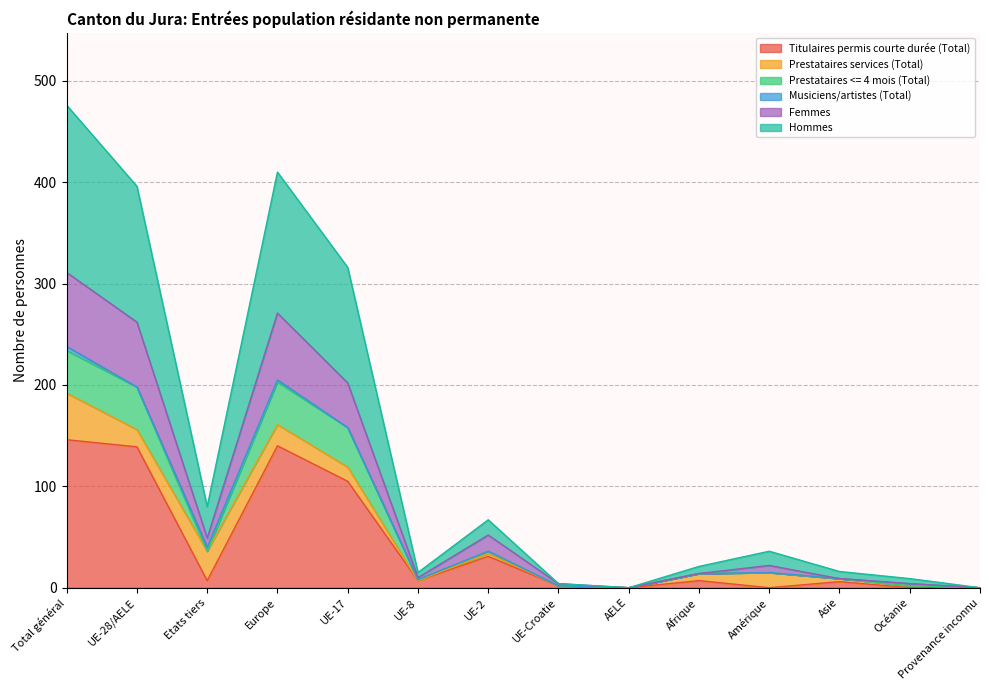

What is the label of the 4th point from the right?

Amérique